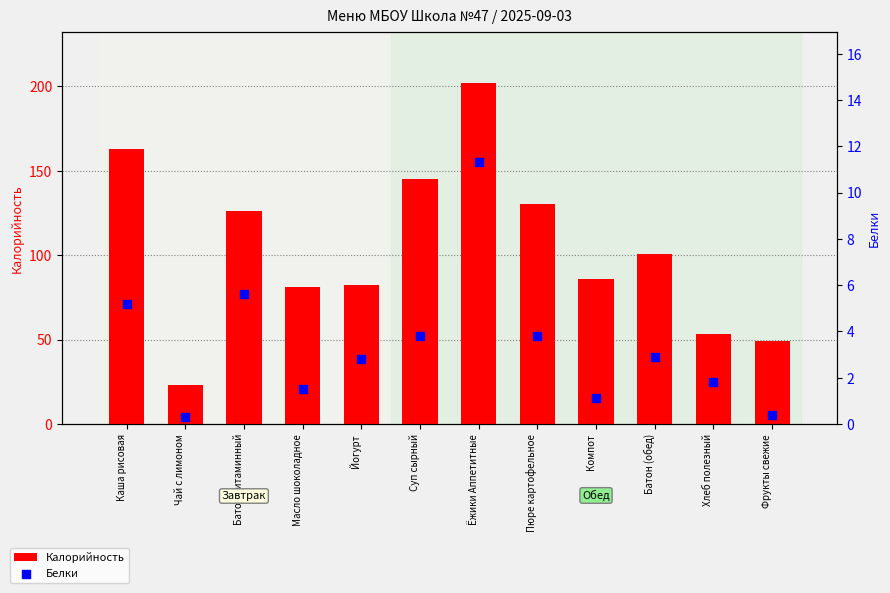

Is the value of Калорийность at Каша рисовая greater than the value of Белки at Хлеб полезный?

Yes